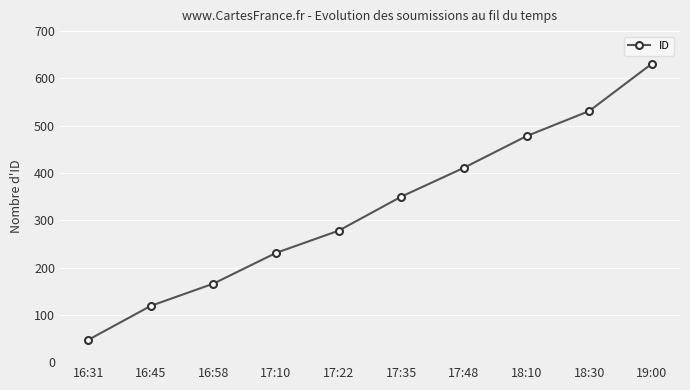

Approximately how many times larger is the value at 17:22 compared to 17:48?

0.7